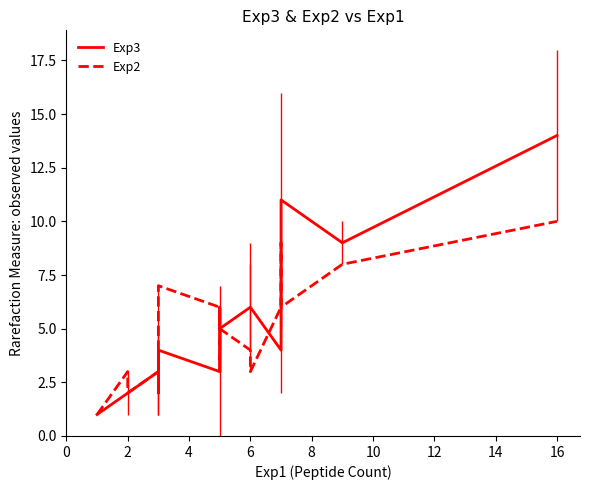

Reading left to right, list all the values displayed in this chart.

Exp3: 1	2	2	3	4	2	4	3	4	5	5	5	6	6	4	6	8	11	9	14
Exp2: 1	3	2	3	3	3	7	6	3	3	6	5	4	3	6	7	9	6	8	10